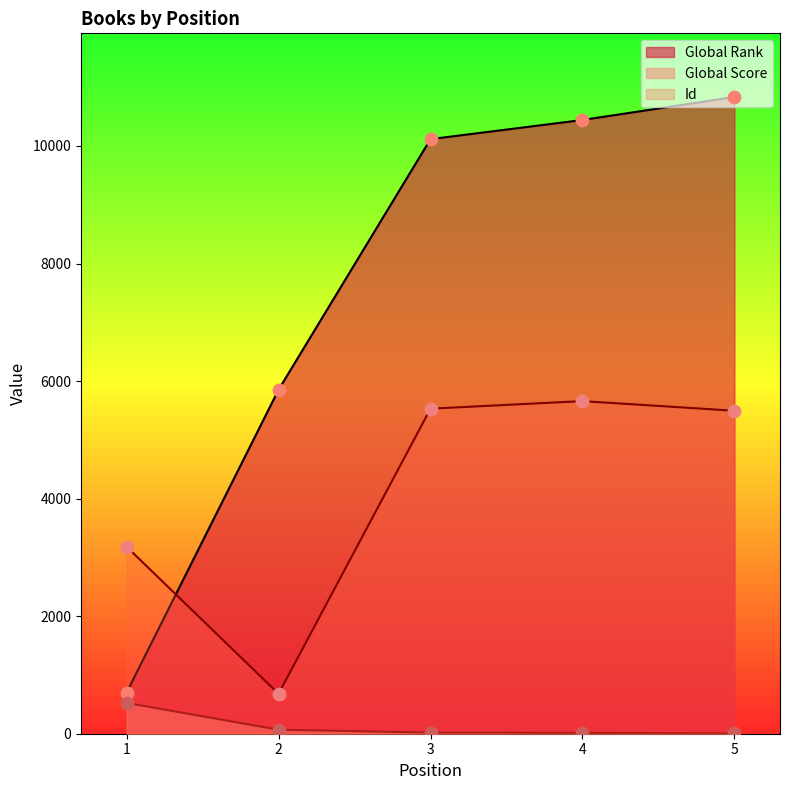

Which series has the widest spread of Y values?

Global Rank